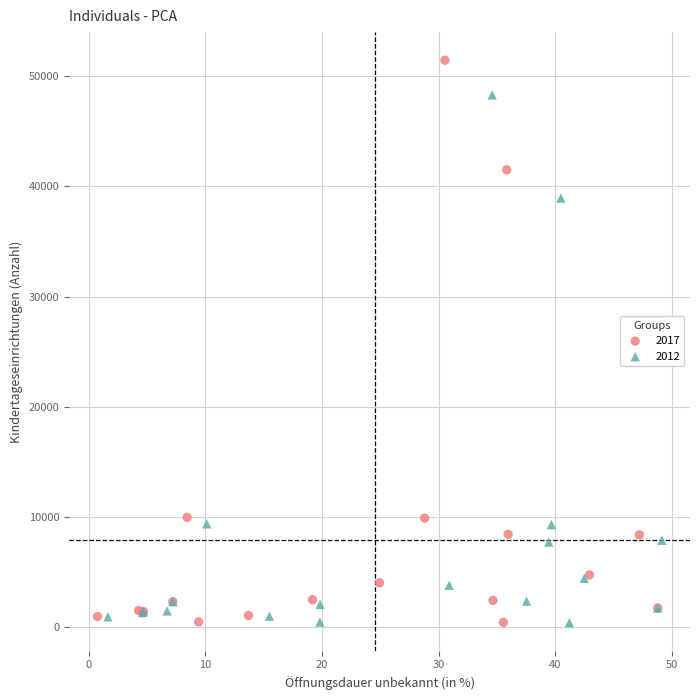

Which series contains the highest Y value?

2017